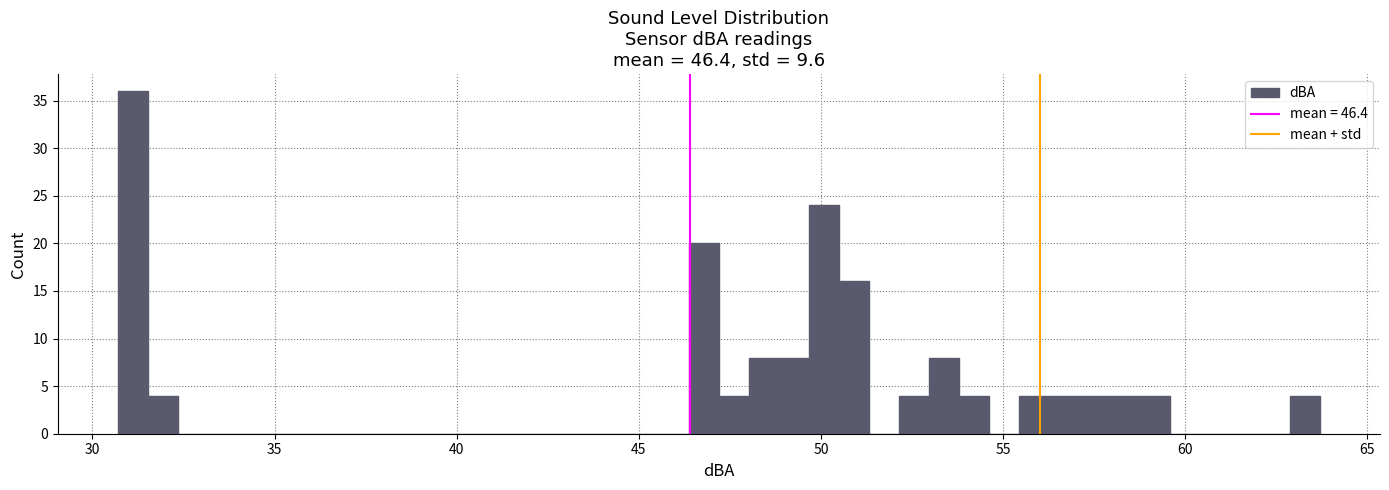

Around what value on the x-axis is the tallest bar? Give the approximate position of its centre, as read against the axis.

31.0